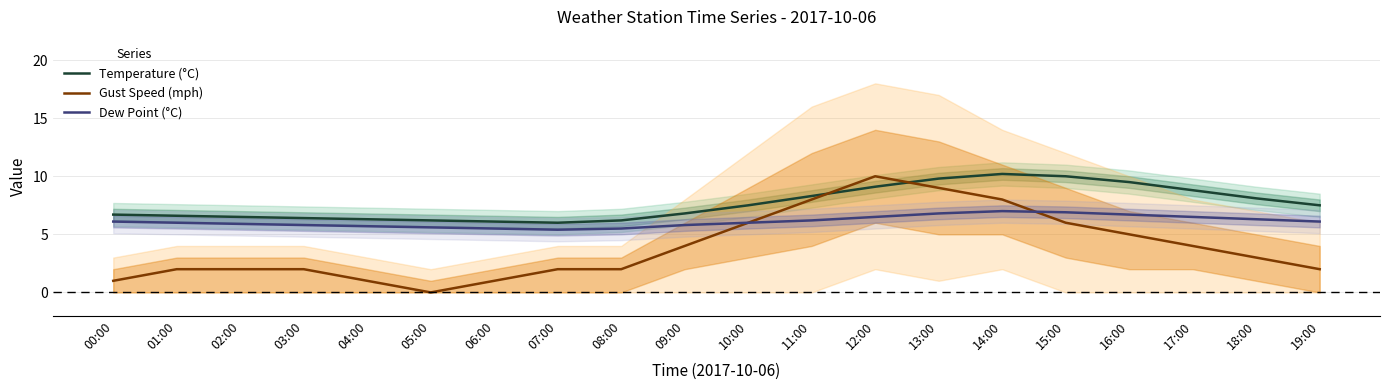

What is the average value of the Gust Speed (mph) series?

3.9